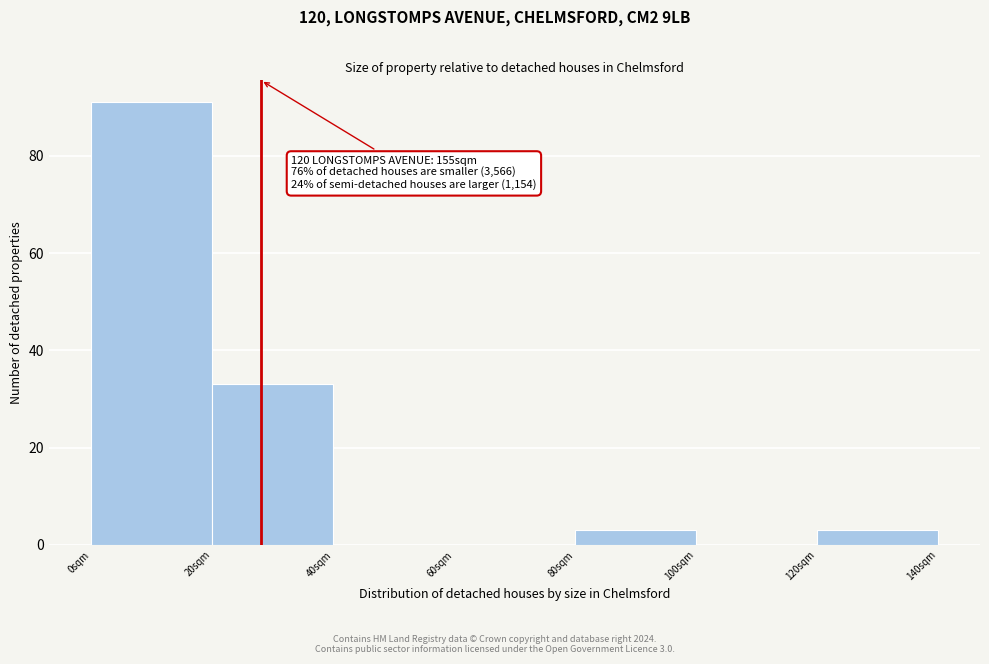

Over which range of the x-axis is the bar tallest?

0 to 20